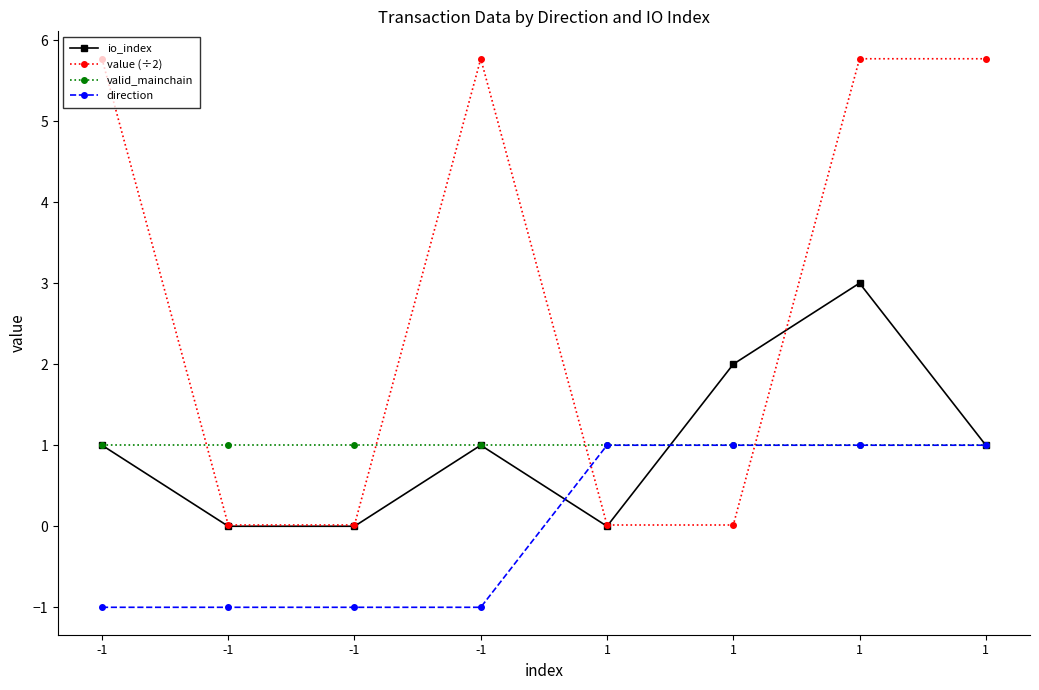

What value does the valid_mainchain series have at 1?

1.0